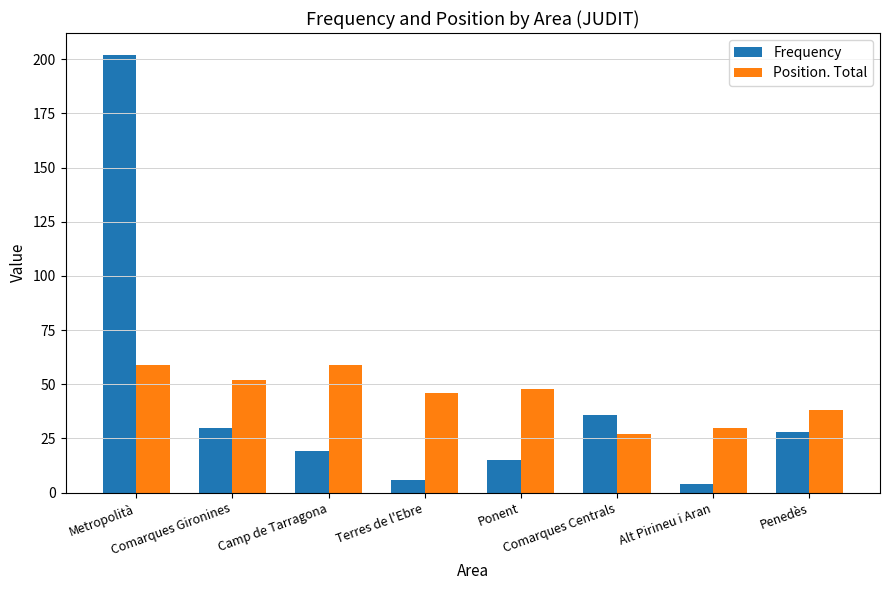

What is the sum of all Position. Total values?

359